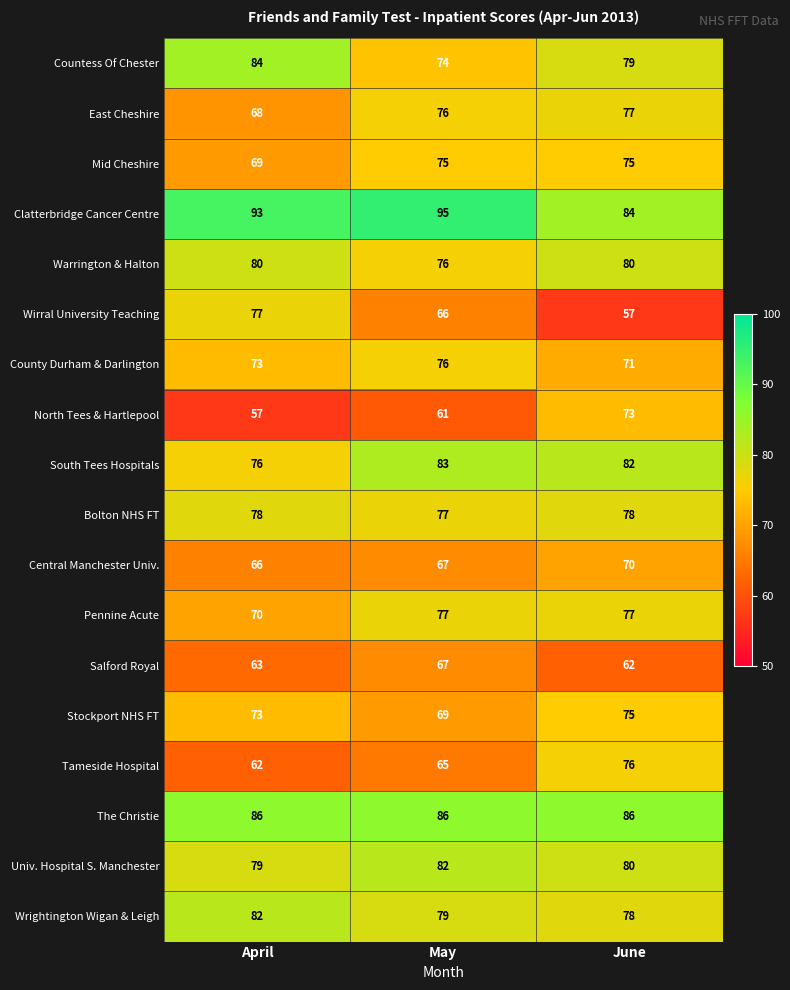

What is the smallest value displayed?

57